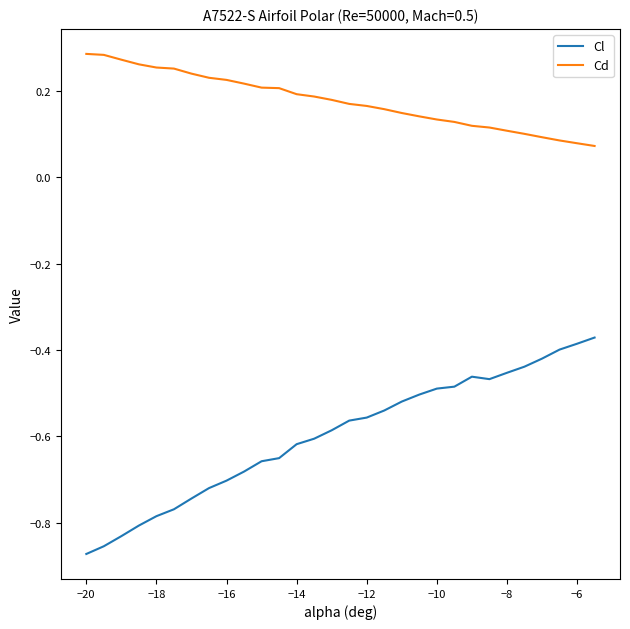

Which series has the largest total across all categories?

Cd